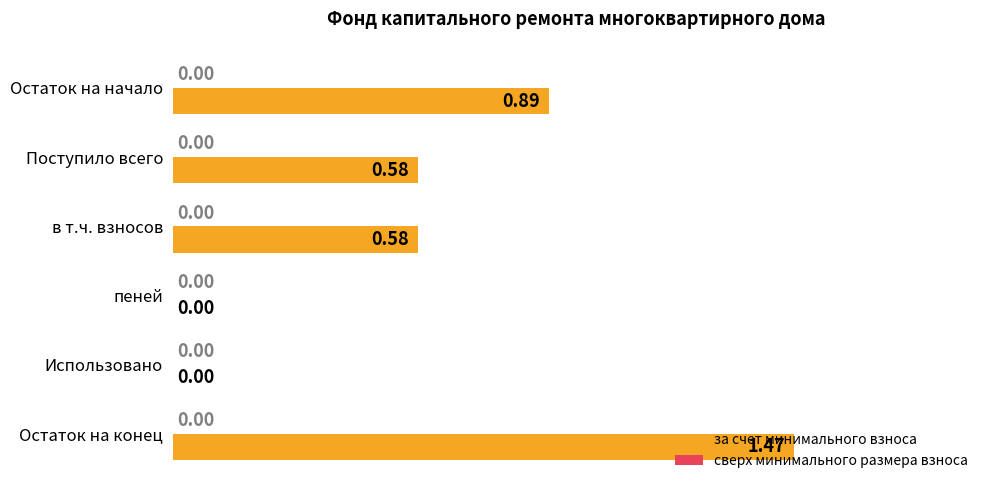

What is the sum of all values?

3.5